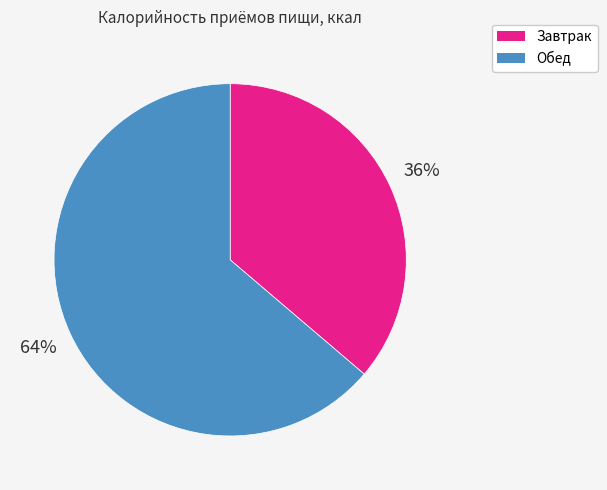

To the nearest percent, what is the average slice percentage?

50%